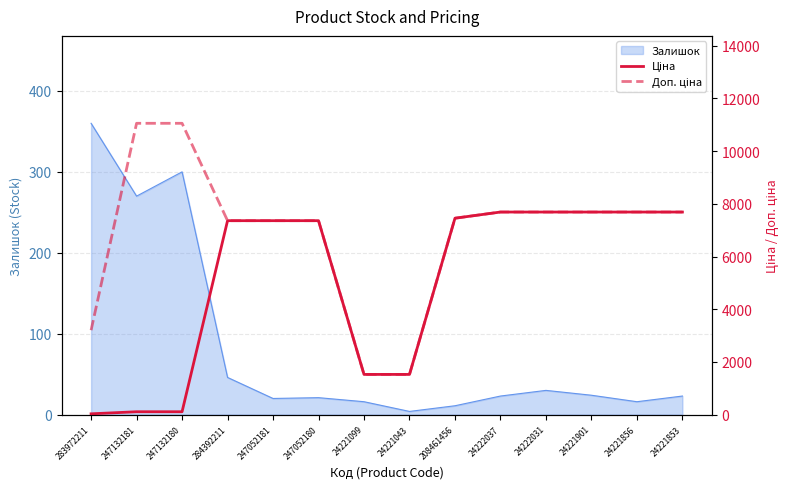

Which series has the largest total across all categories?

Доп. ціна